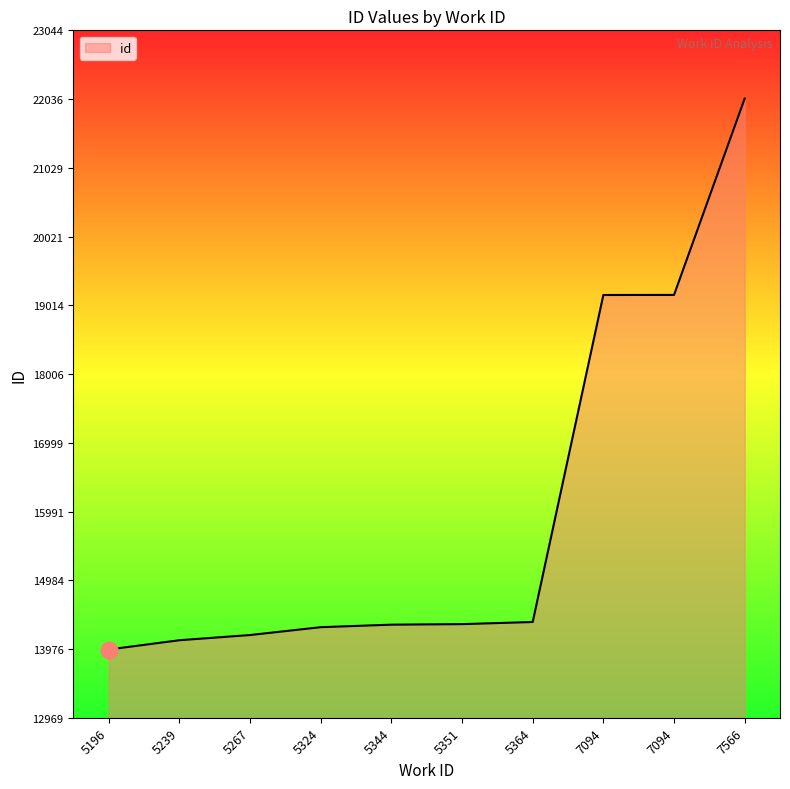

At which label does the data first exceed 14341?

5364